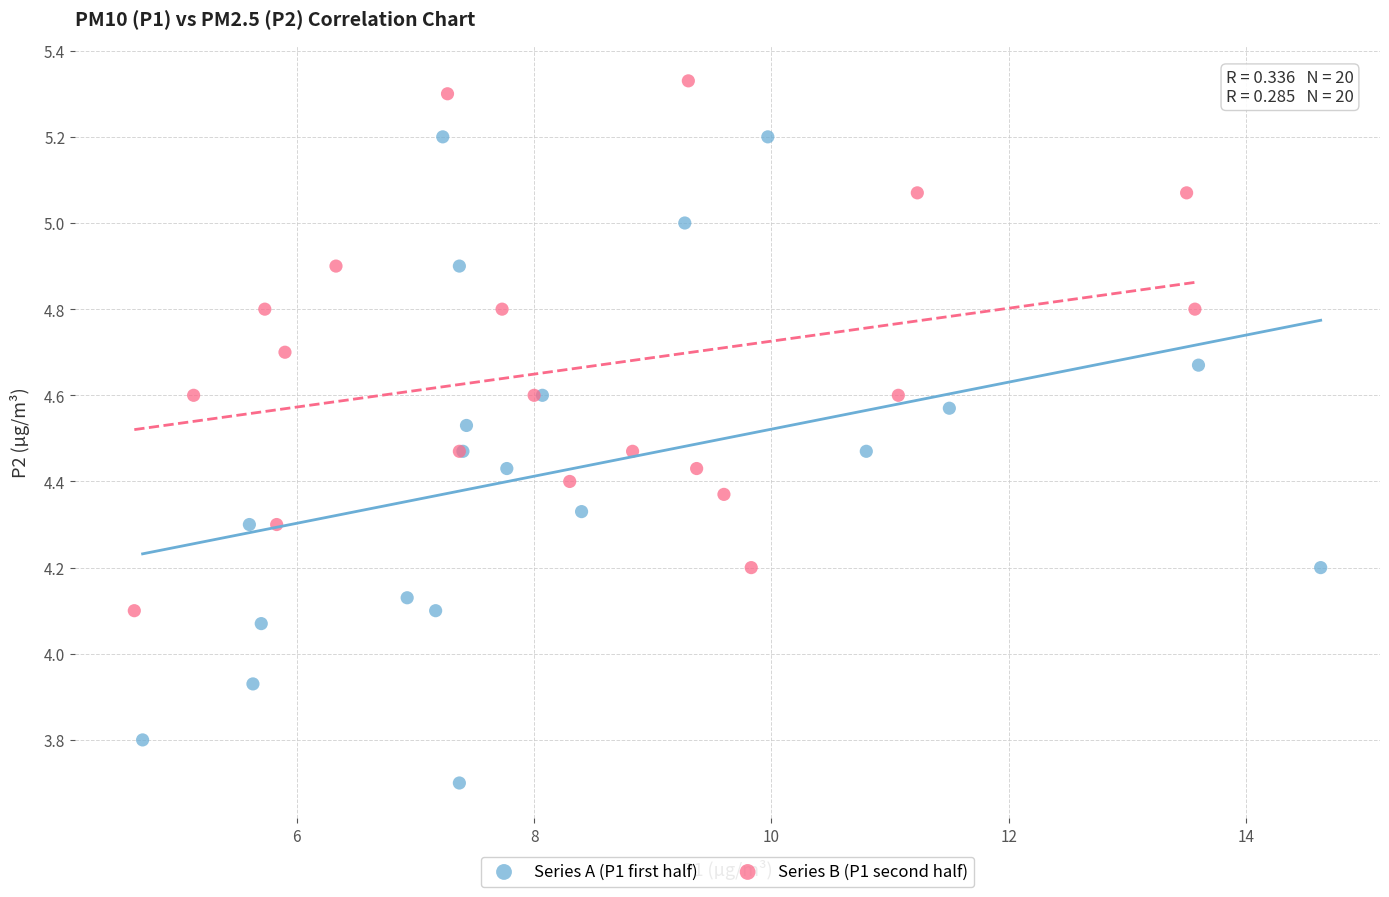

Which series reaches the maximum Y coordinate?

Series B (P1 second half)